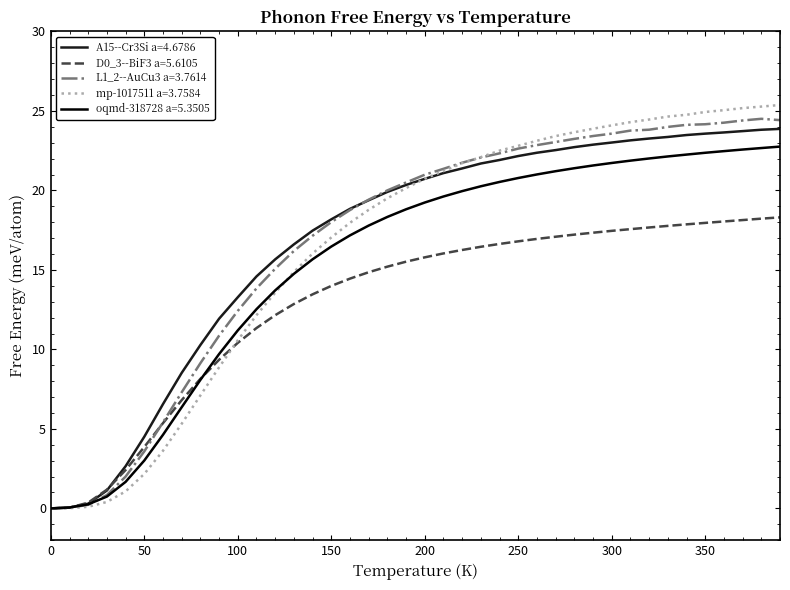

Is this an area chart (filled region under the line)?

No